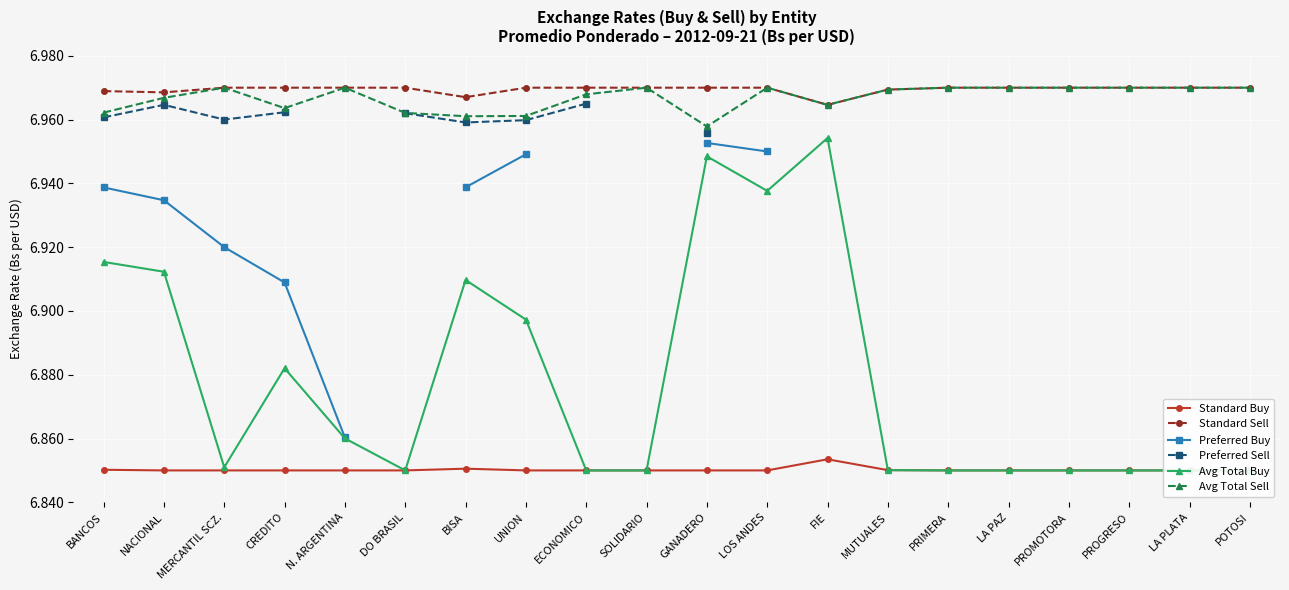

What position from the left is LA PAZ?

16